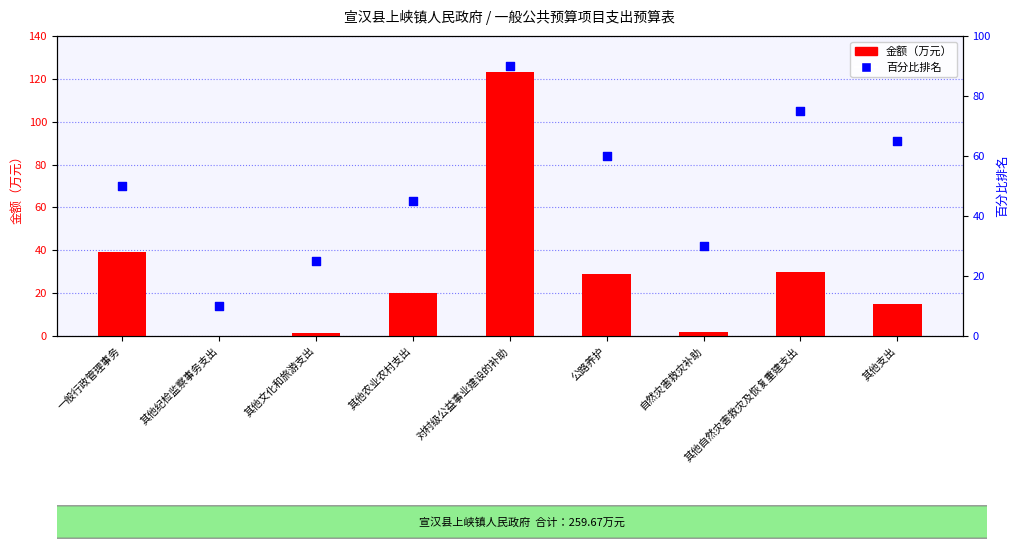

Is the value of 金额（万元） at 对村级公益事业建设的补助 greater than the value of 百分比排名 at 自然灾害救灾补助?

Yes